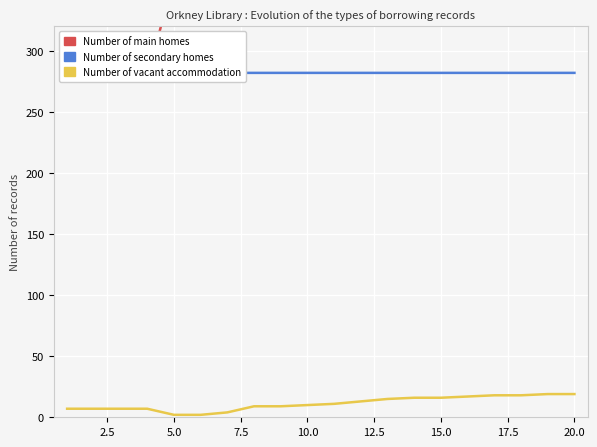

True or false: Number of secondary homes and Number of main homes intersect in this chart.

True